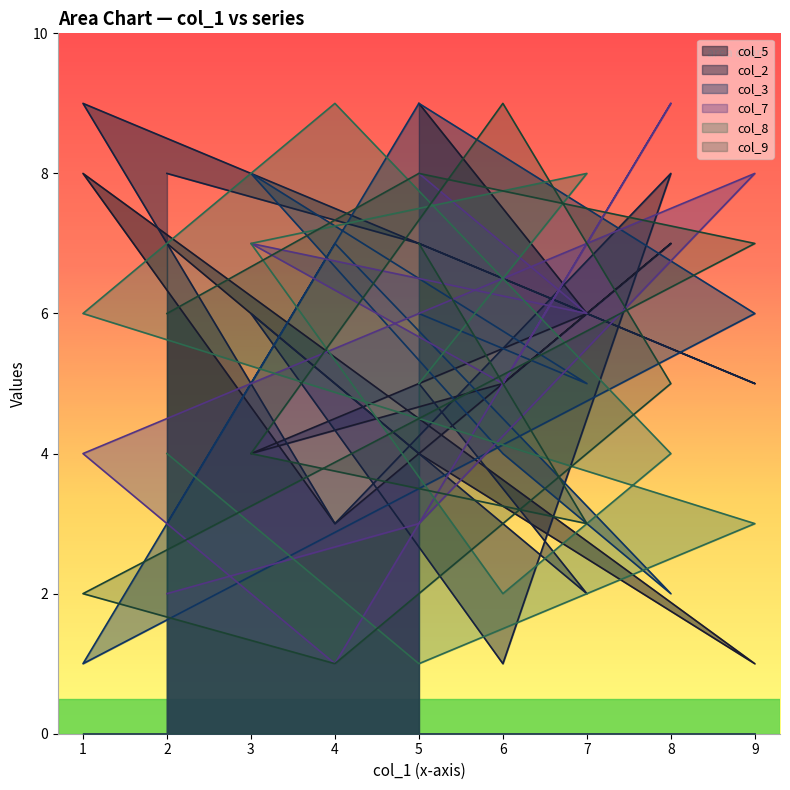

Which series ends up on top after the final intersection of col_7 and col_3?

col_7